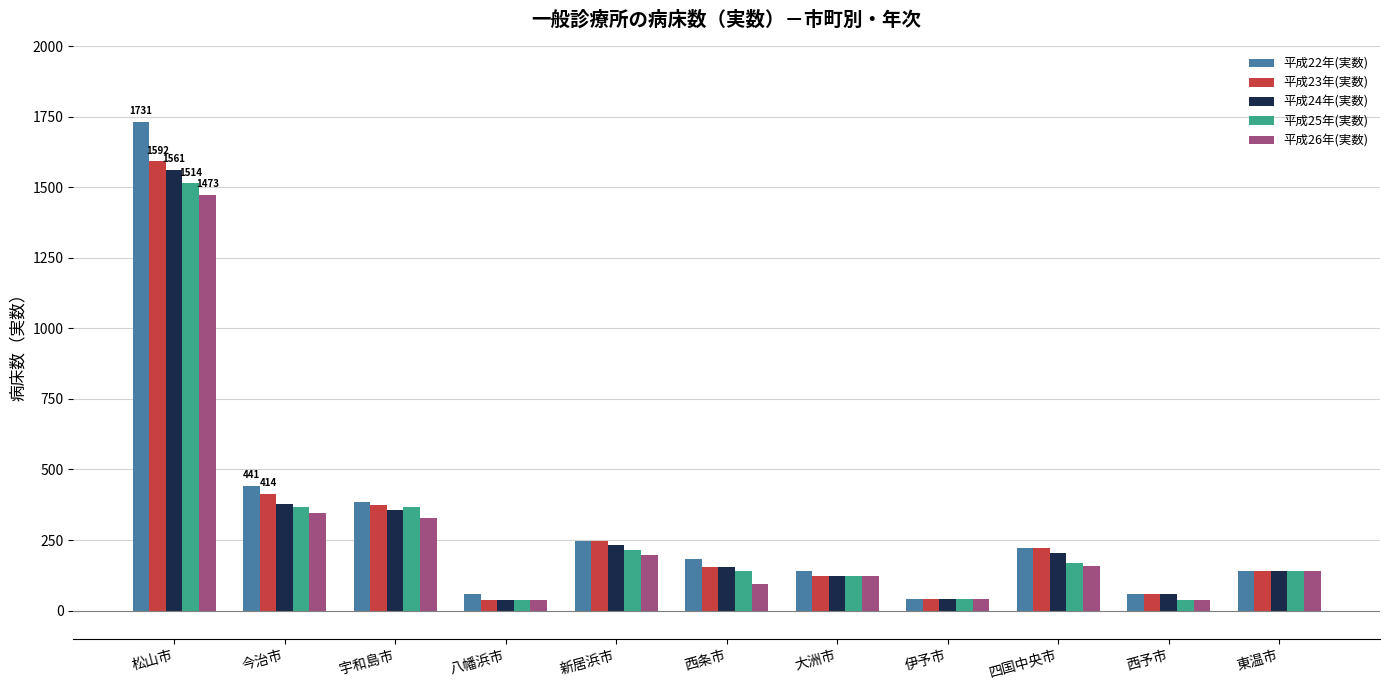

What is the greatest value displayed?

1731